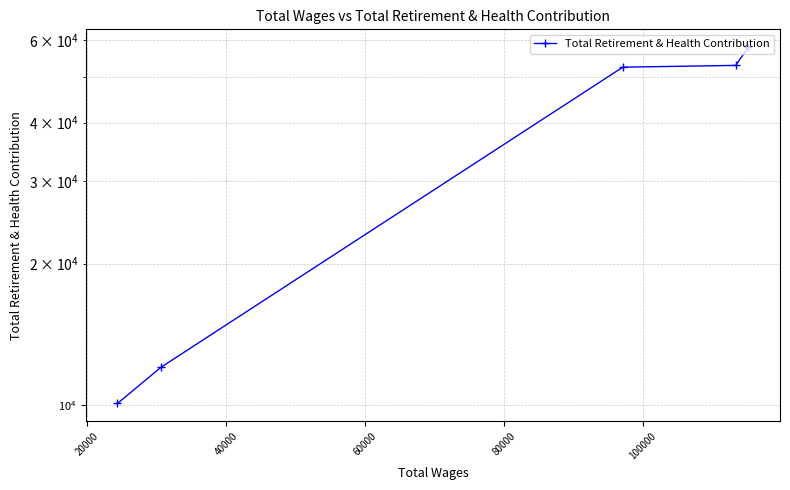

The value at 20000 is 26462. True or false?

False